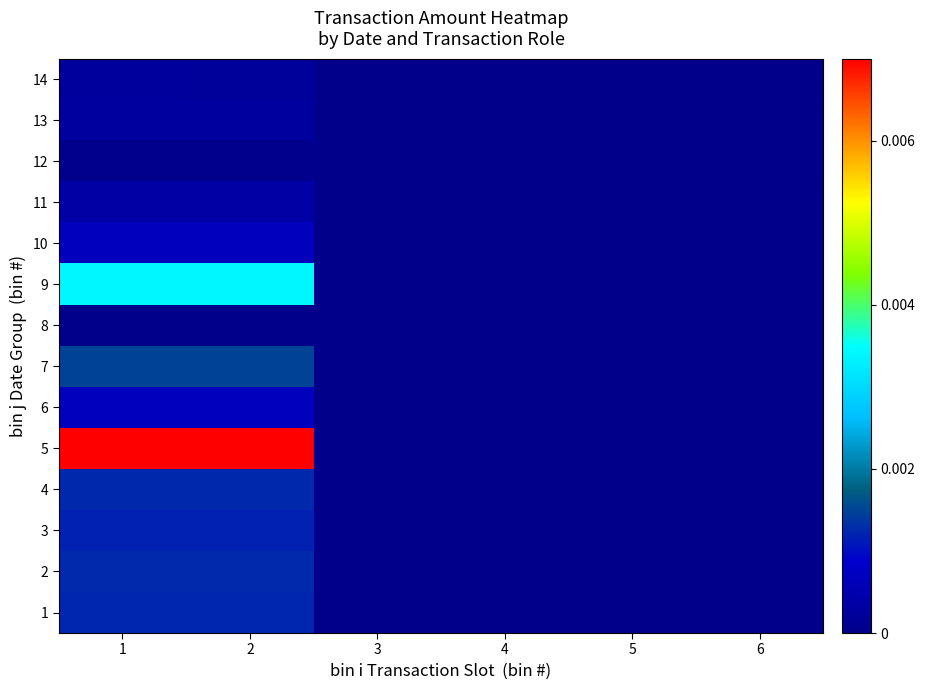

How many categories are shown in the chart?

6